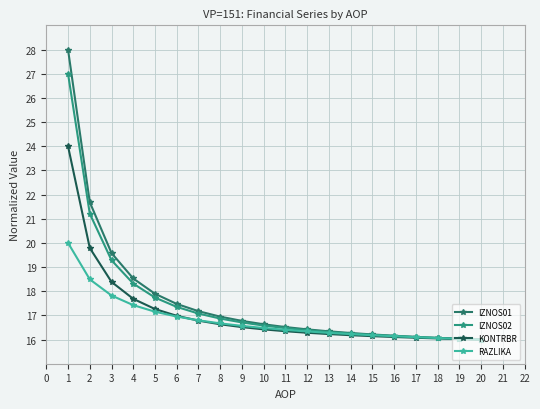

At how many categories does at least one series exceed 20?

2